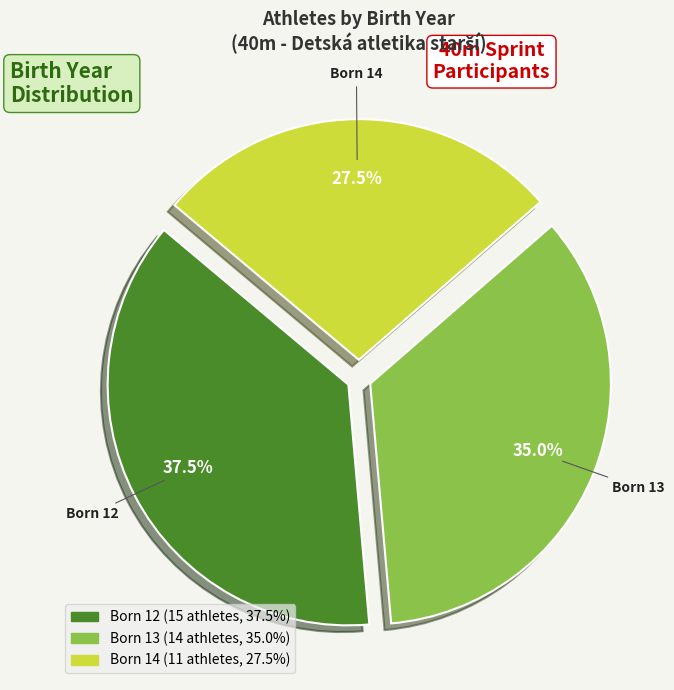

Is there any slice that represents more than half of the pie?

No